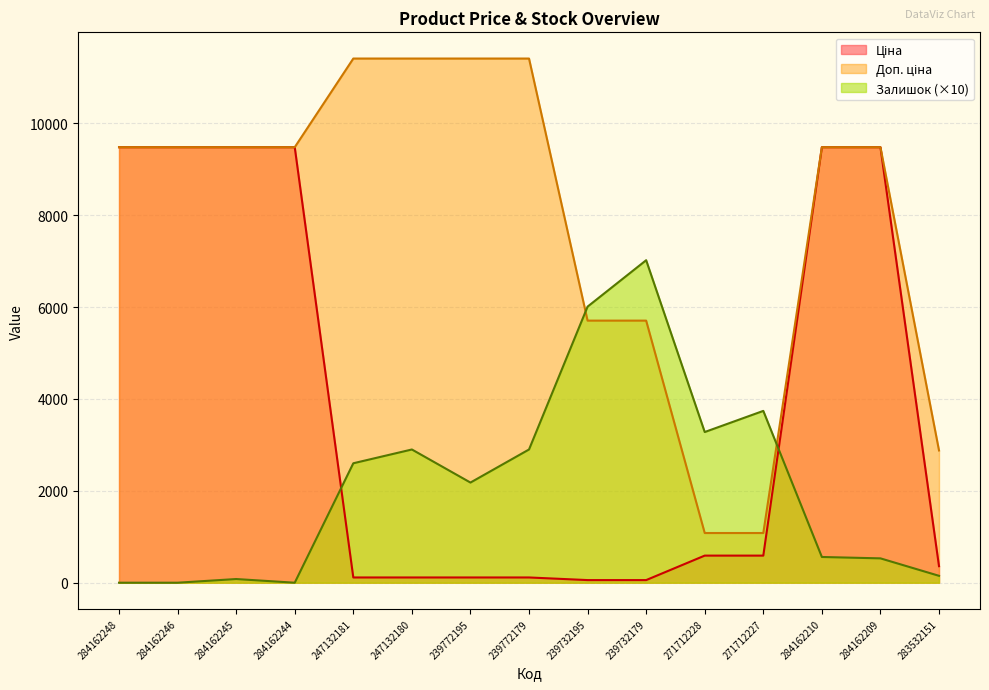

The Доп. ціна series shows 2146.9 at 284162248. True or false?

False